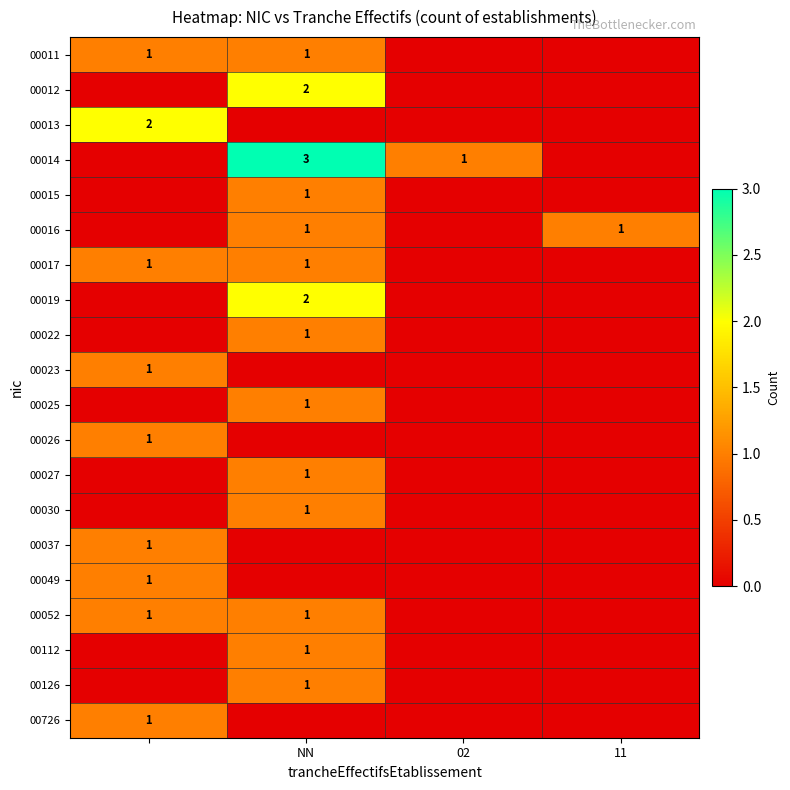

True or false: 00017 has a value of 1 at NN.

True